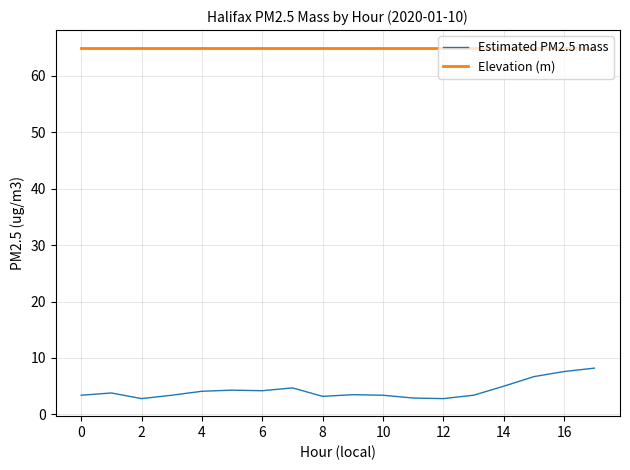

Rank the series by their maximum value, from lowest to highest.

Estimated PM2.5 mass, Elevation (m)